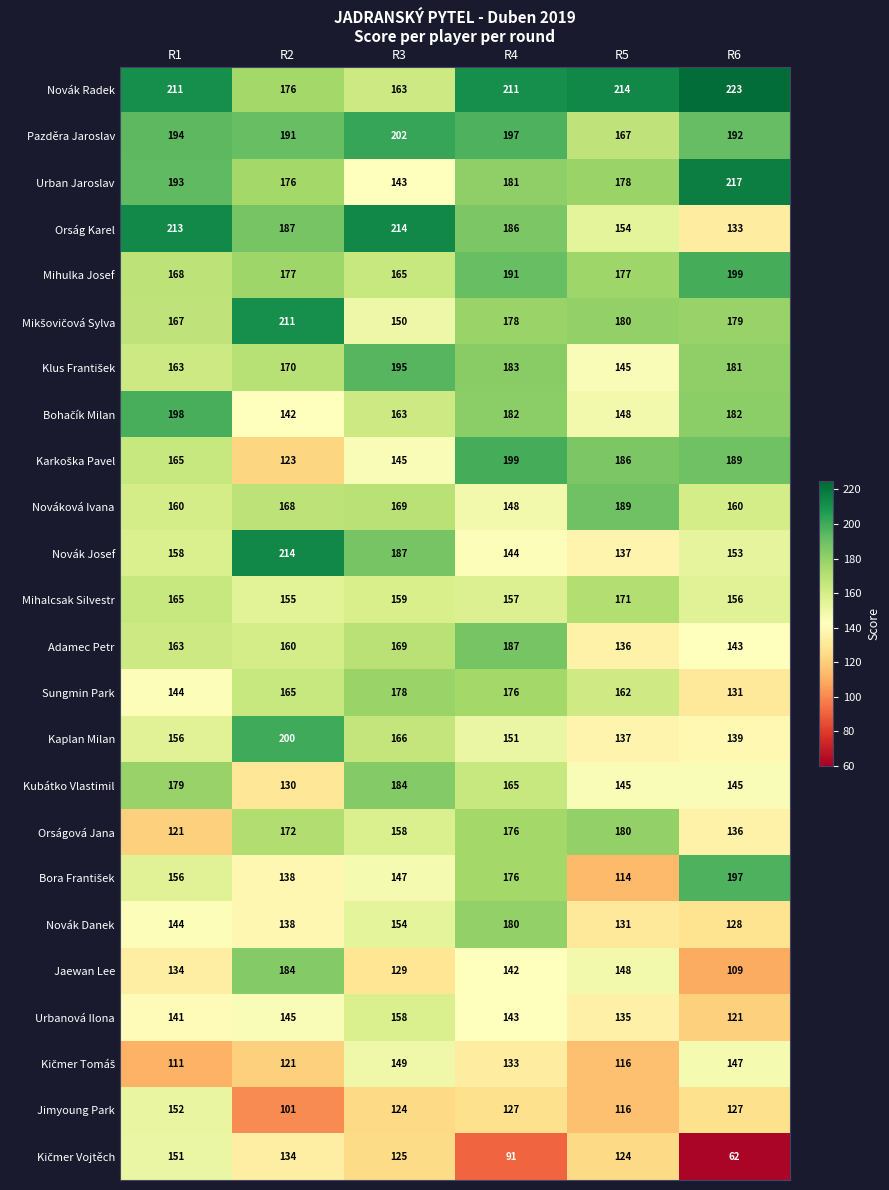

The value of Novák Danek at R6 is 128. True or false?

True